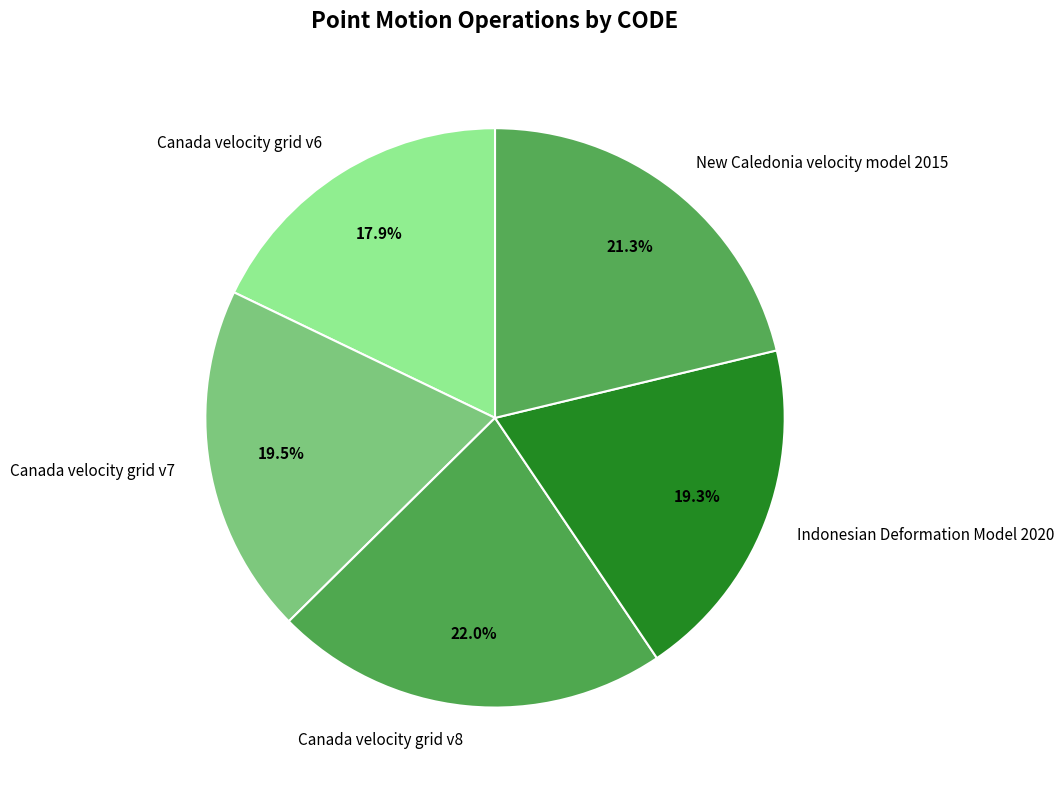

To the nearest percent, what percentage of the pie is Canada velocity grid v8?

22%